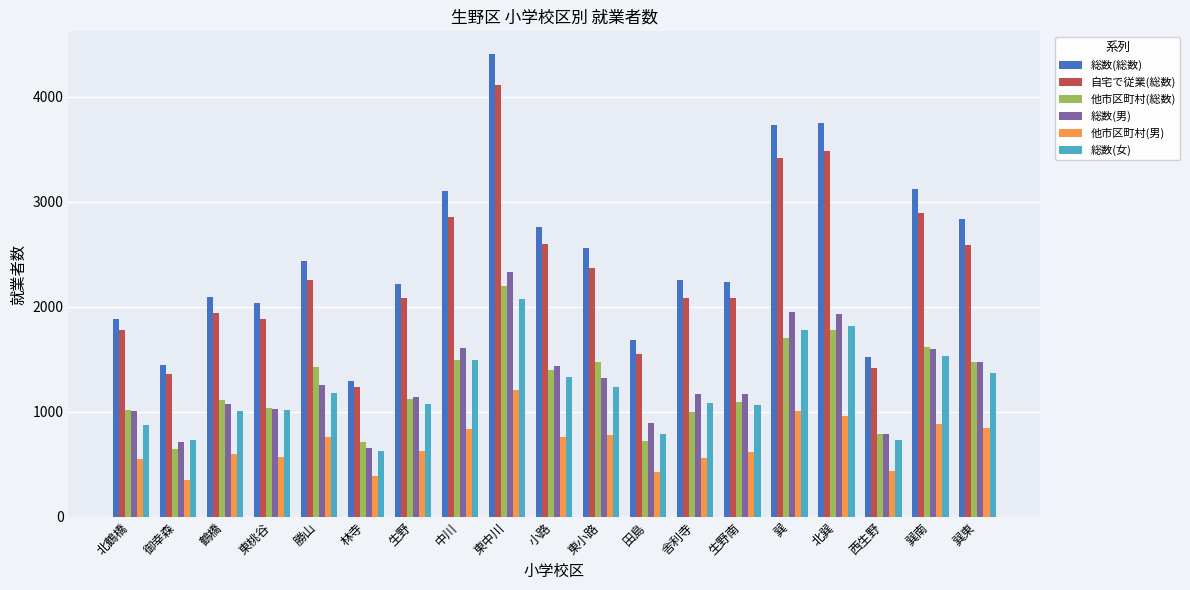

What are all the series names shown in the legend?

総数(総数), 自宅で従業(総数), 他市区町村(総数), 総数(男), 他市区町村(男), 総数(女)